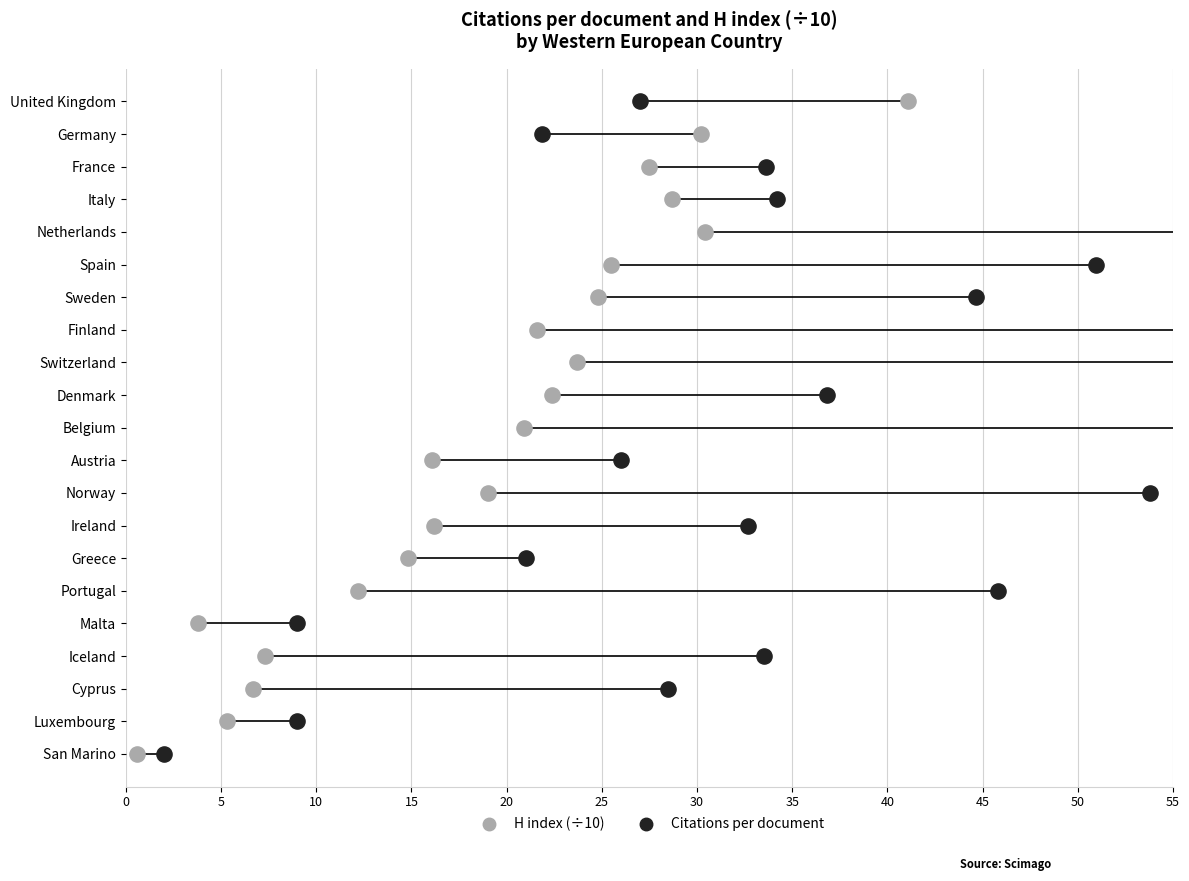

Which series has the widest spread of Y values?

Citations per document